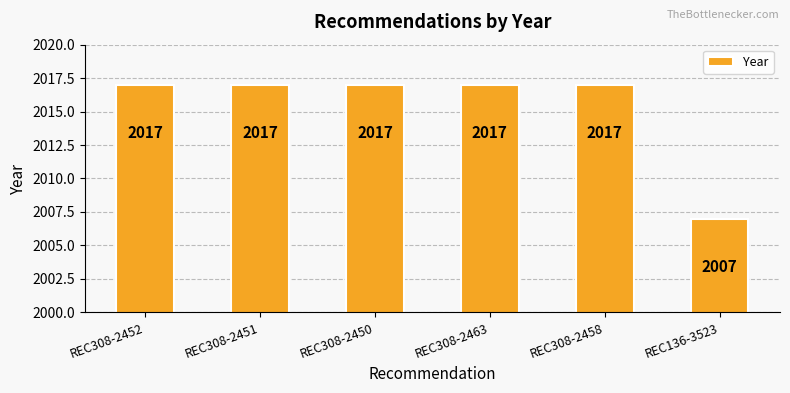

Which label corresponds to the smallest value in the chart?

REC136-3523